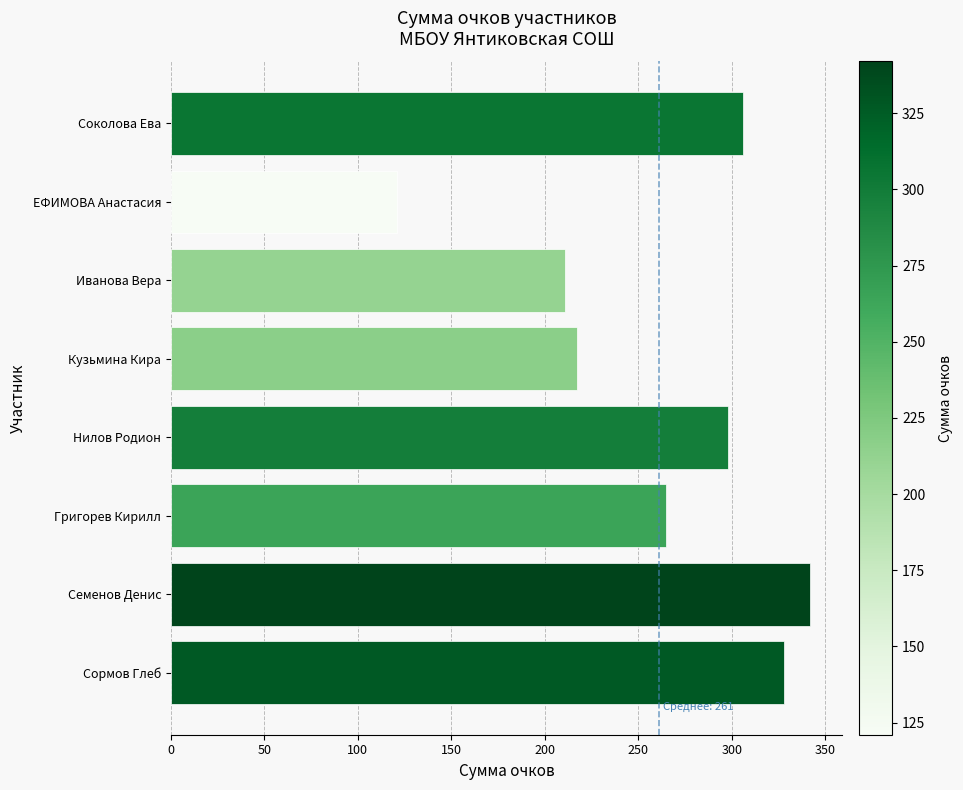

What is the label of the 4th bar from the bottom?

Нилов Родион